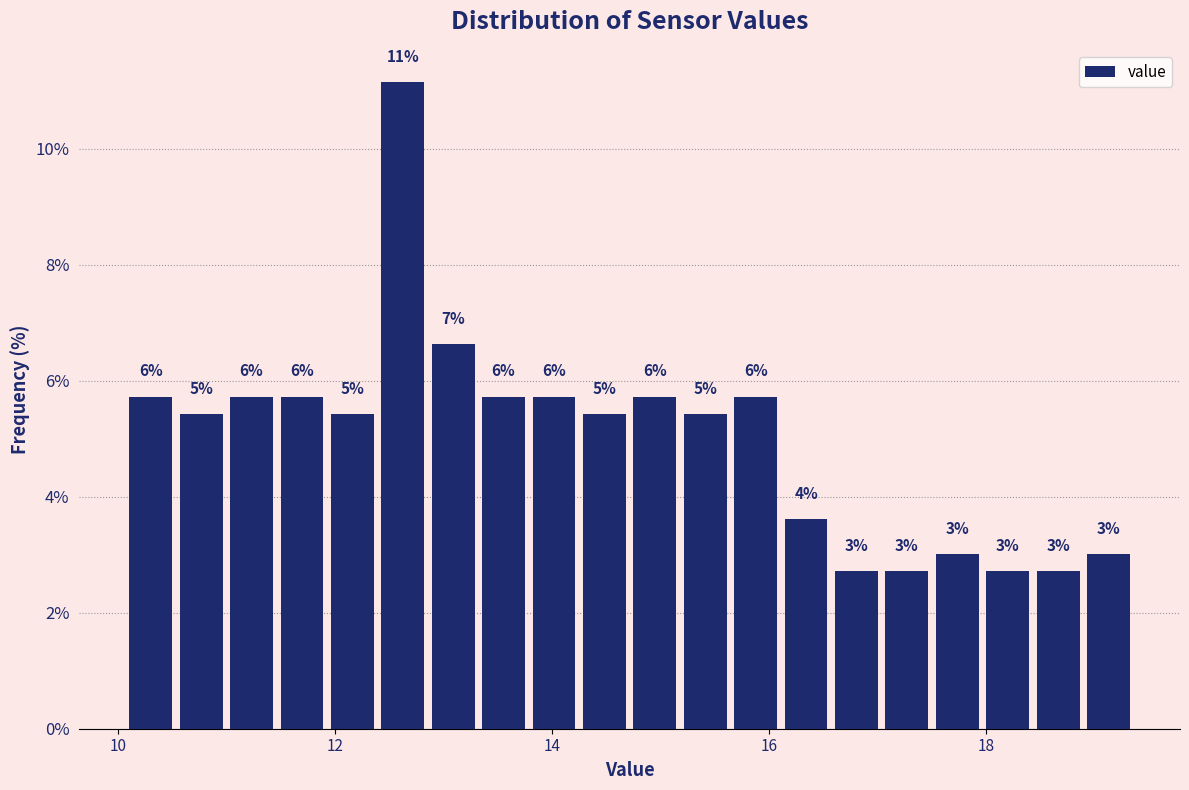

Around what value on the x-axis is the tallest bar? Give the approximate position of its centre, as read against the axis.

12.6